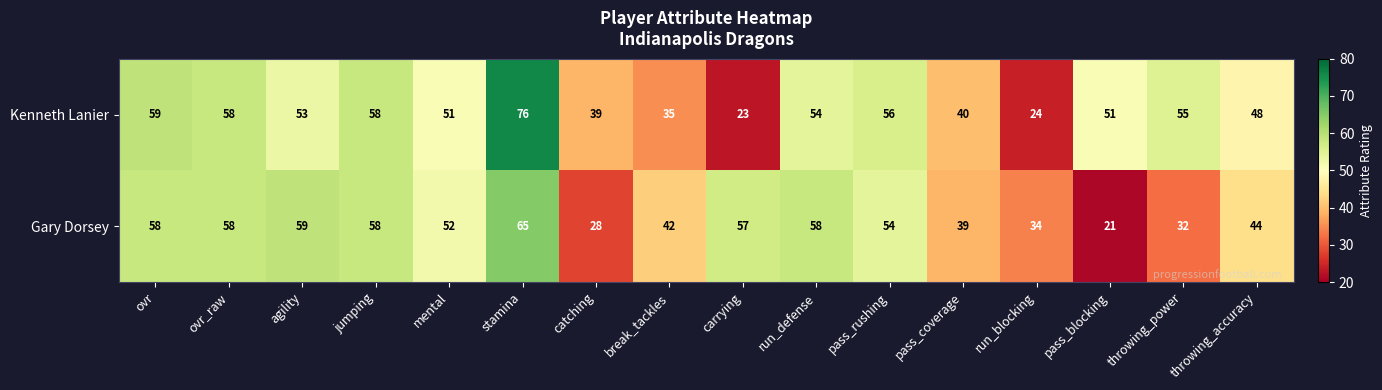

Between break_tackles and carrying, which series saw the biggest shift?

Gary Dorsey